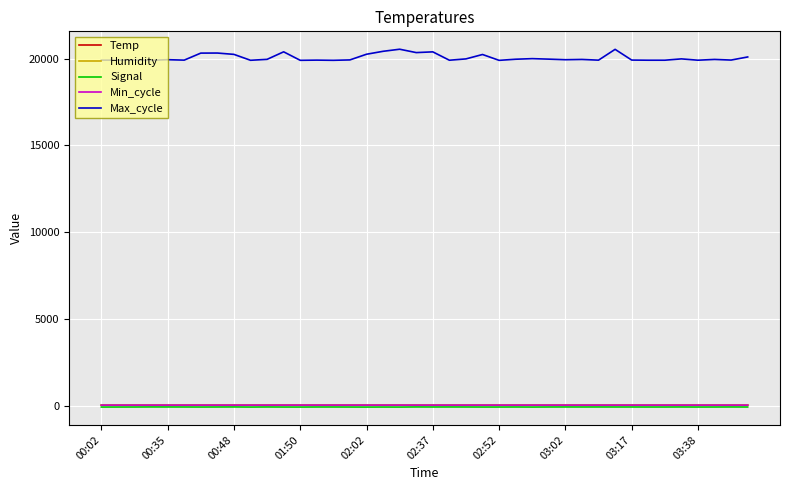

True or false: Humidity and Max_cycle intersect in this chart.

False